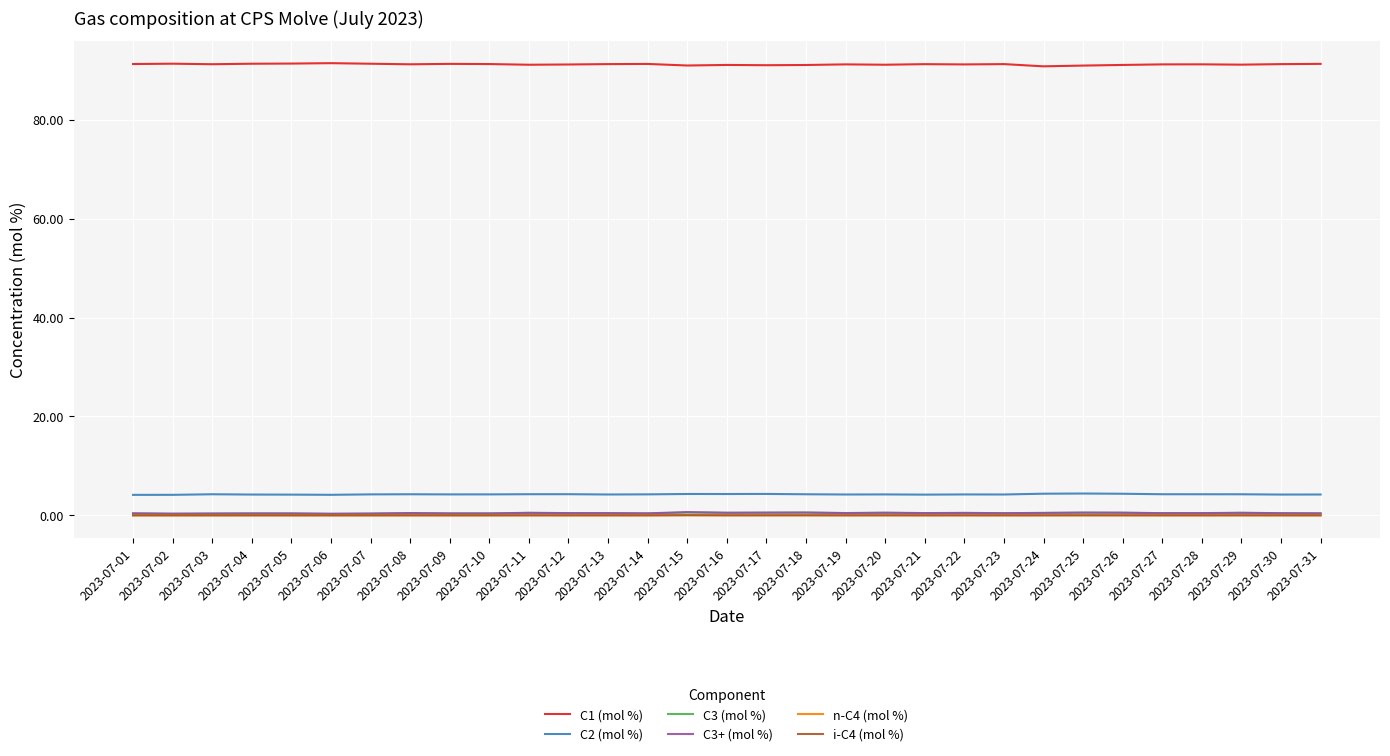

The value of C2 (mol %) at 2023-07-07 is 4.2. True or false?

True